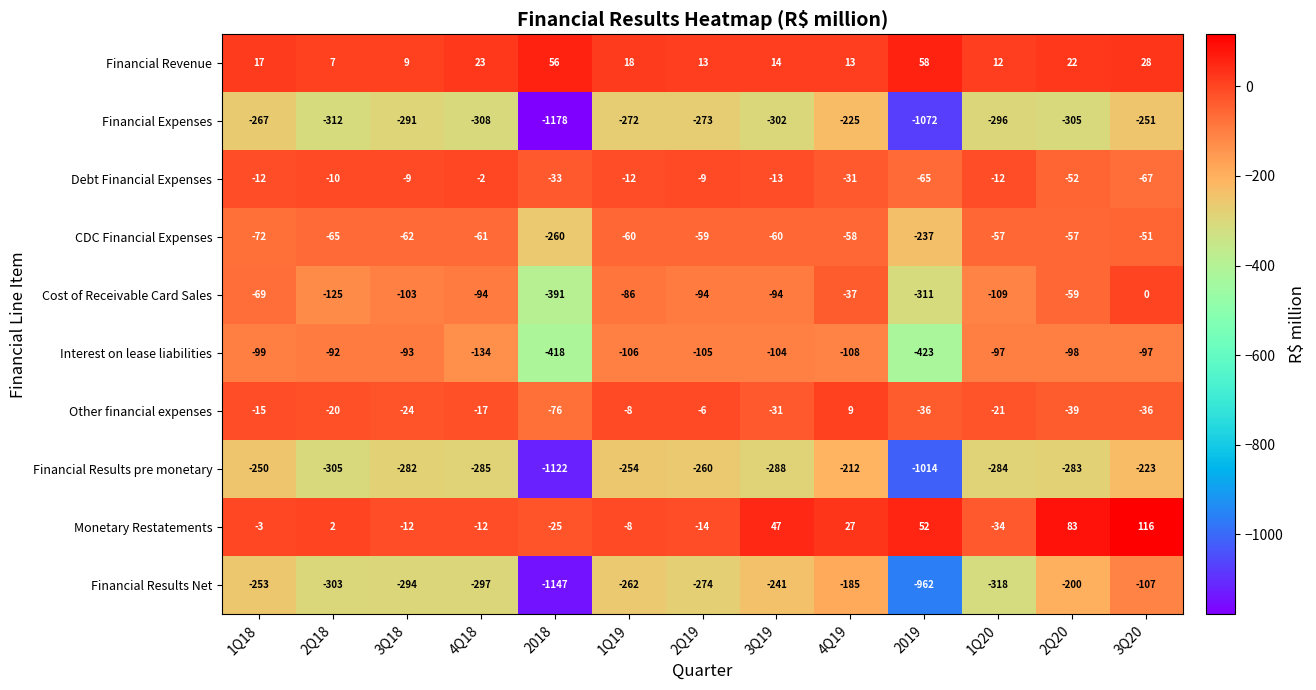

Which series has the largest range (max minus min)?

Financial Results Net